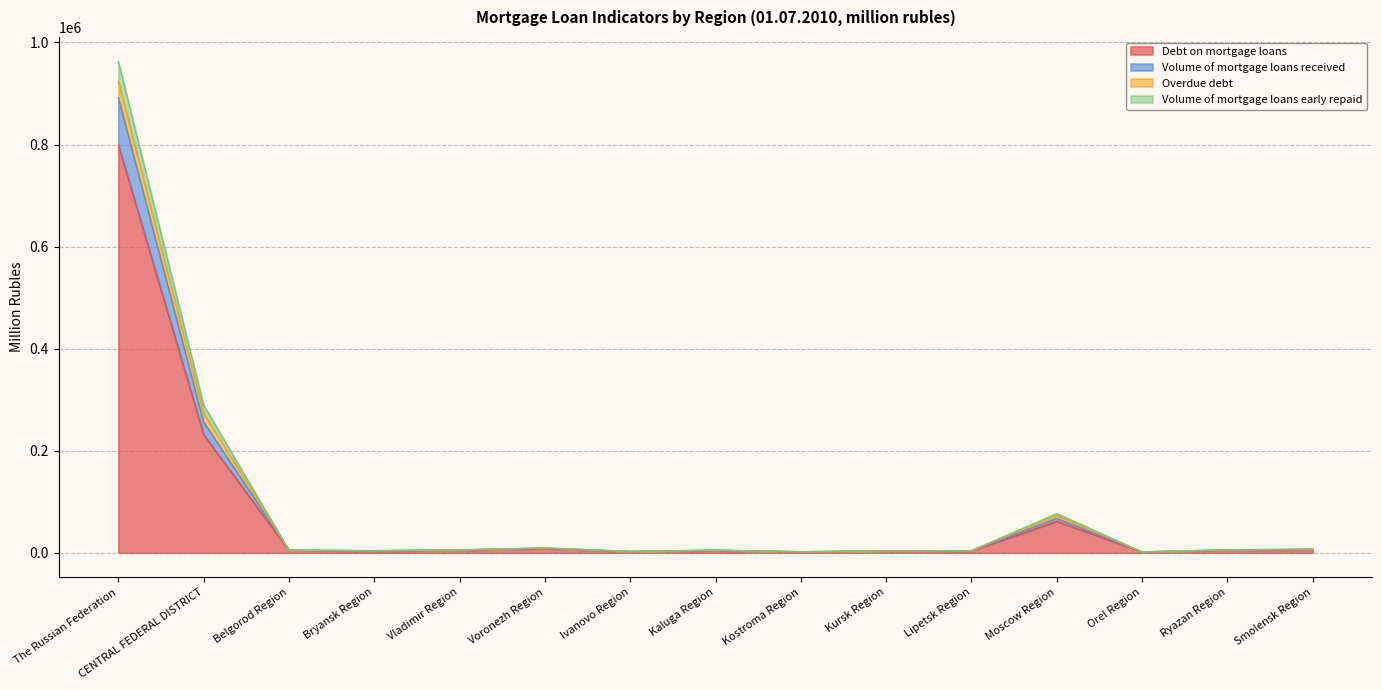

Which label corresponds to the largest value in the chart?

The Russian Federation